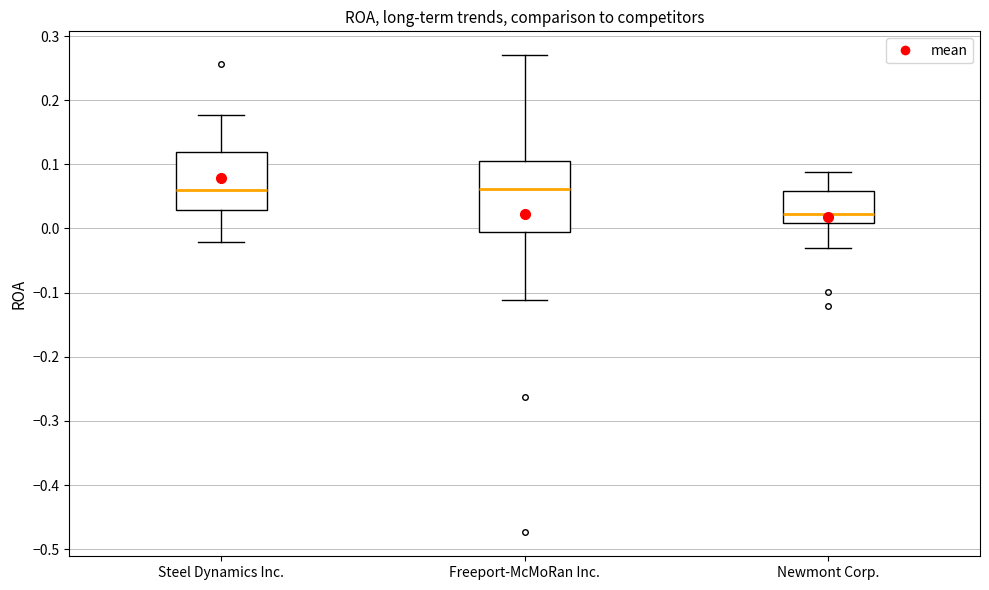

Reading left to right, read every box against the y-axis: the position of its median line, the range the box covers, and the ends of its whiskers. The values are not printed on the chart, so give them approximately, as read against the axis.

Steel Dynamics Inc.: median 0.06, box 0.03 to 0.12, whiskers -0.02 to 0.18
Freeport-McMoRan Inc.: median 0.06, box -0.01 to 0.11, whiskers -0.11 to 0.27
Newmont Corp.: median 0.02, box 0.01 to 0.06, whiskers -0.03 to 0.09